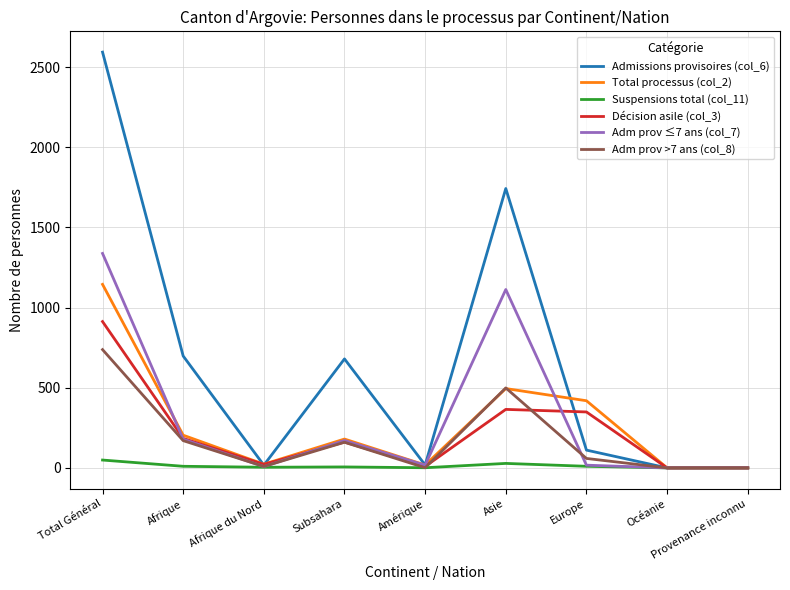

What is the total value across all series at Afrique du Nord?

83